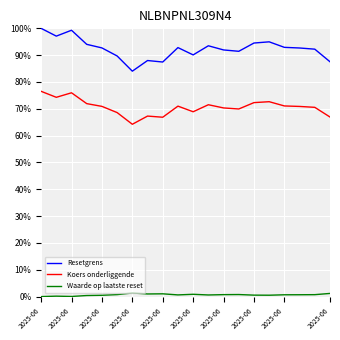

What are all the series names shown in the legend?

Resetgrens, Koers onderliggende, Waarde op laatste reset